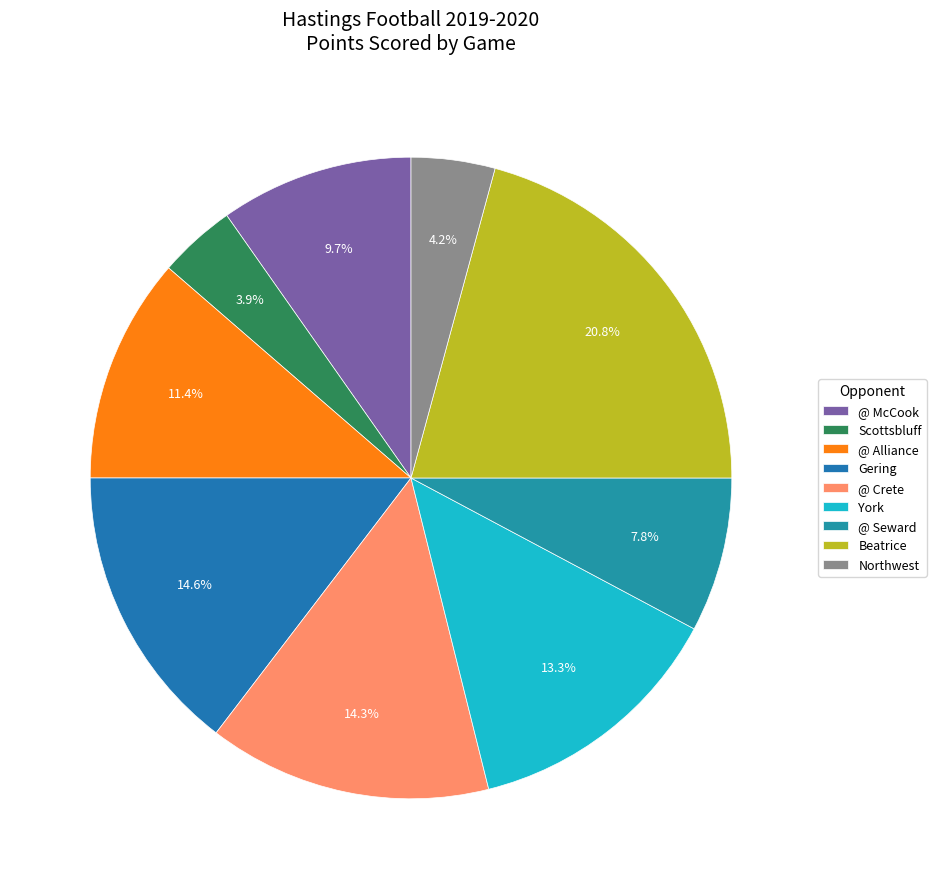

Does York represent more than half of the total?

No